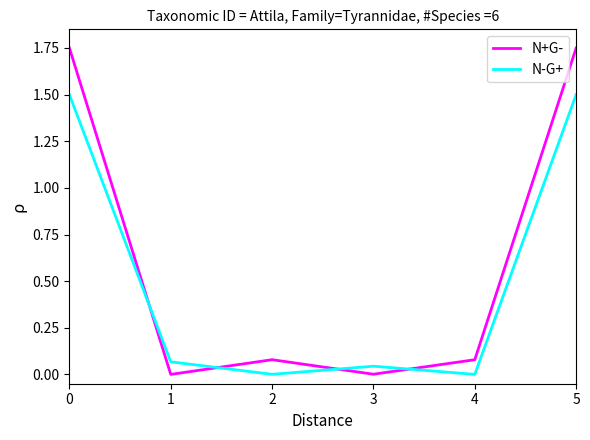

Which series has the largest range (max minus min)?

N+G-